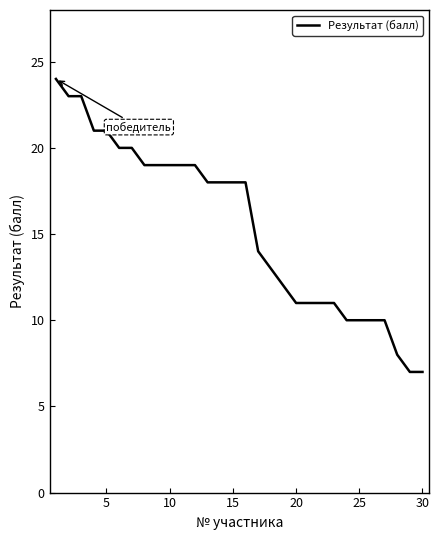

What is the difference between the maximum and minimum values?

17